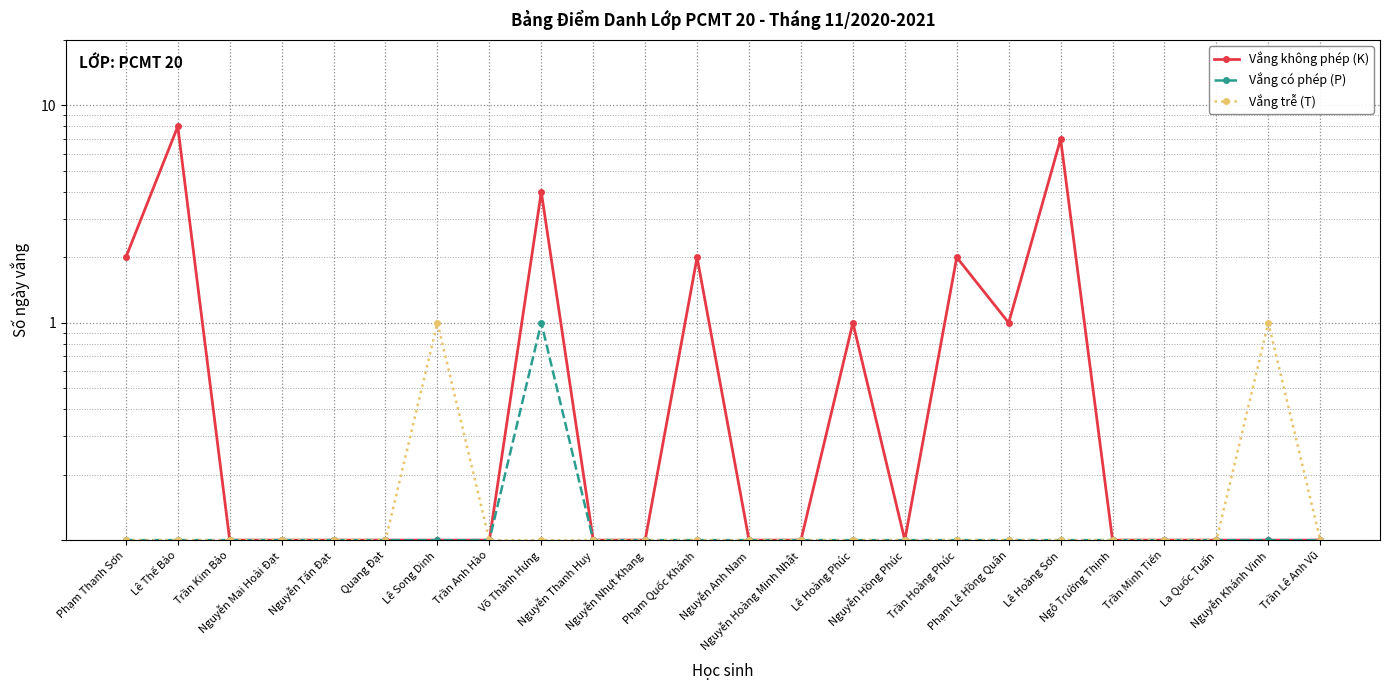

Reading left to right, transcribe all the data shown in this chart.

Vắng không phép (K): 2.0	8.0	0.1	0.1	0.1	0.1	0.1	0.1	4.0	0.1	0.1	2.0	0.1	0.1	1.0	0.1	2.0	1.0	7.0	0.1	0.1	0.1	0.1	0.1
Vắng có phép (P): 0.1	0.1	0.1	0.1	0.1	0.1	0.1	0.1	1.0	0.1	0.1	0.1	0.1	0.1	0.1	0.1	0.1	0.1	0.1	0.1	0.1	0.1	0.1	0.1
Vắng trễ (T): 0.1	0.1	0.1	0.1	0.1	0.1	1.0	0.1	0.1	0.1	0.1	0.1	0.1	0.1	0.1	0.1	0.1	0.1	0.1	0.1	0.1	0.1	1.0	0.1